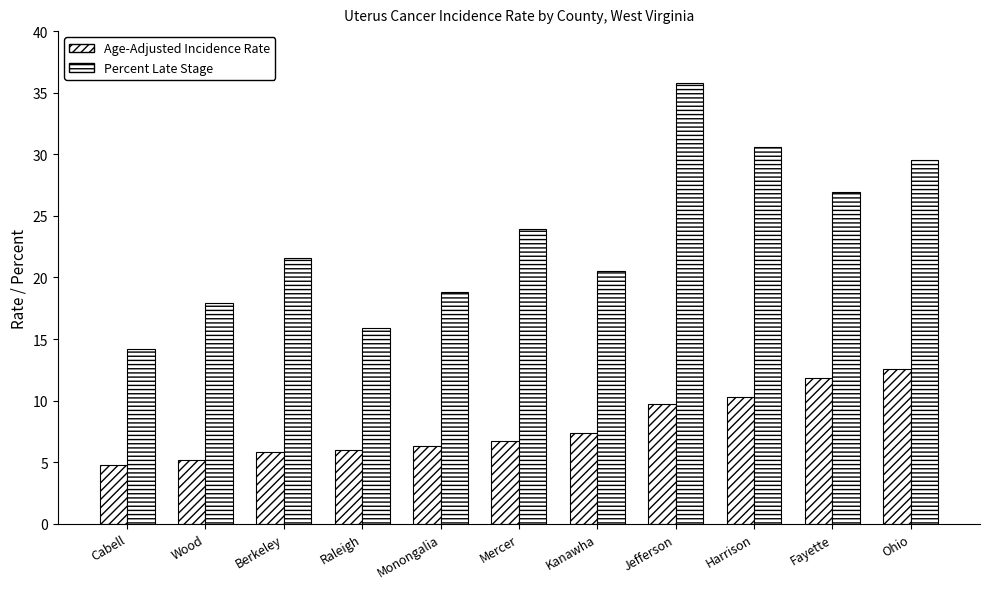

Reading right to left, extract all data points from this chart.

Age-Adjusted Incidence Rate: 12.6	11.8	10.3	9.7	7.4	6.7	6.3	6.0	5.8	5.2	4.8
Percent Late Stage: 29.5	26.9	30.6	35.8	20.5	23.9	18.8	15.9	21.6	17.9	14.2